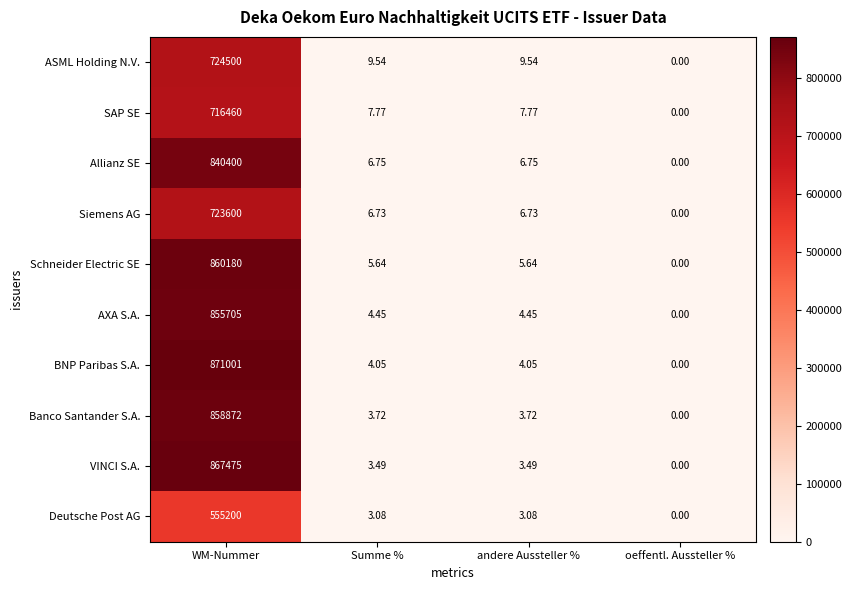

At which category is the sum across all series the highest?

WM-Nummer